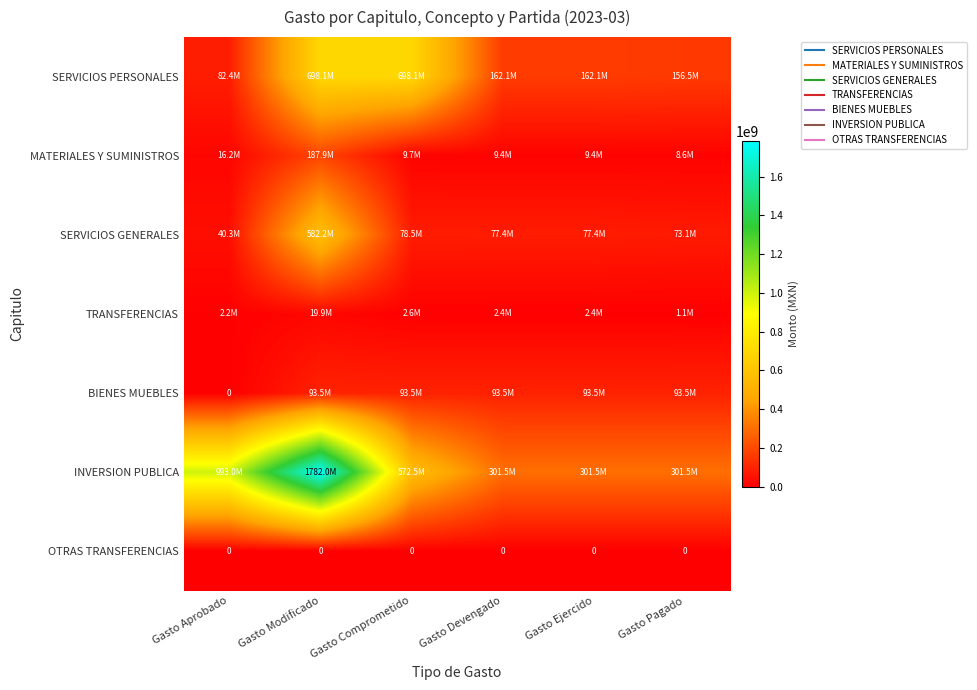

At which category is the sum across all series the highest?

Gasto Modificado